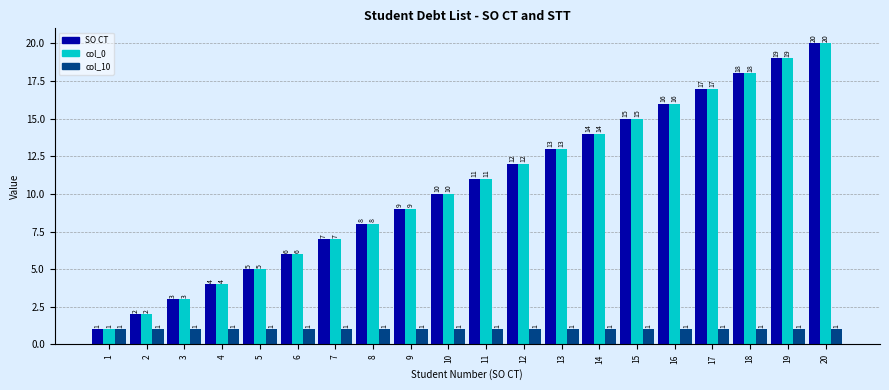

The value of SO CT at 10 is 15. True or false?

False